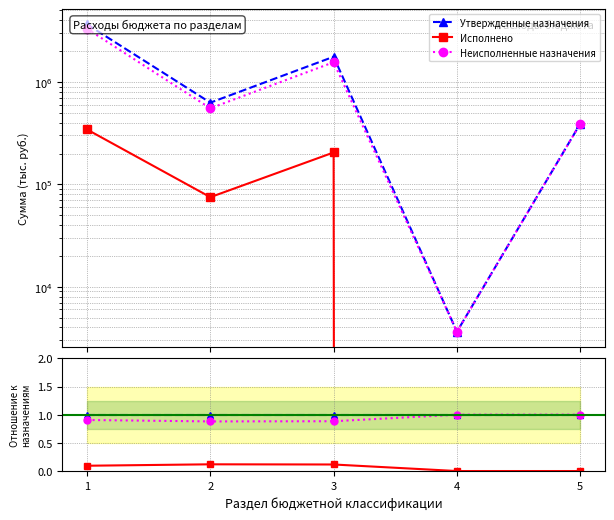

Is it true that Неисполненные назначения equals 1.4 at 2?

False